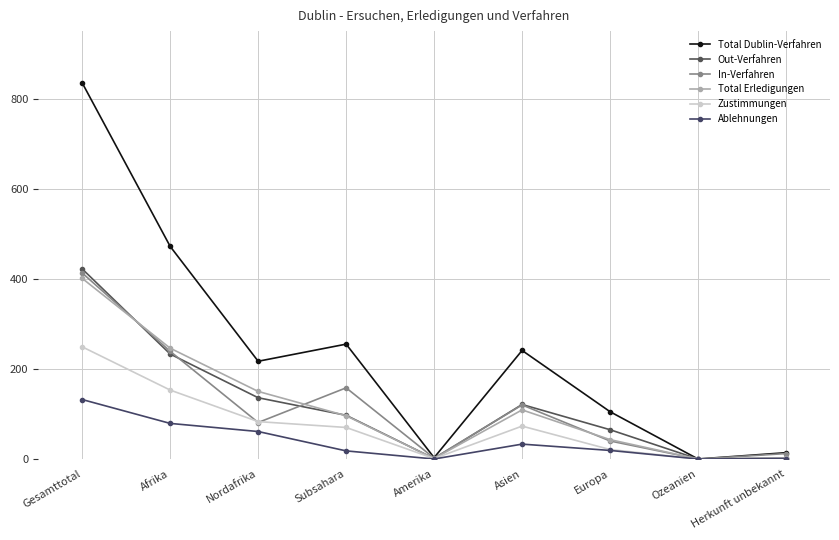

Which series changed the most between Subsahara and Ozeanien?

Total Dublin-Verfahren